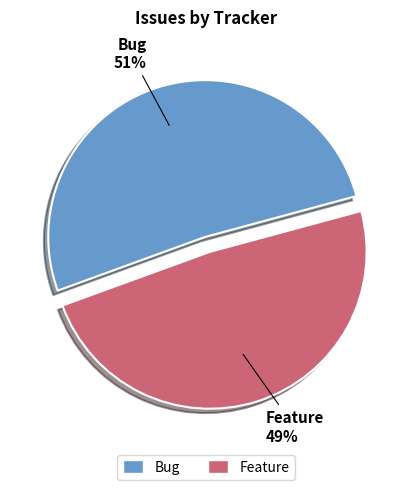

Which slice is the largest?

Bug